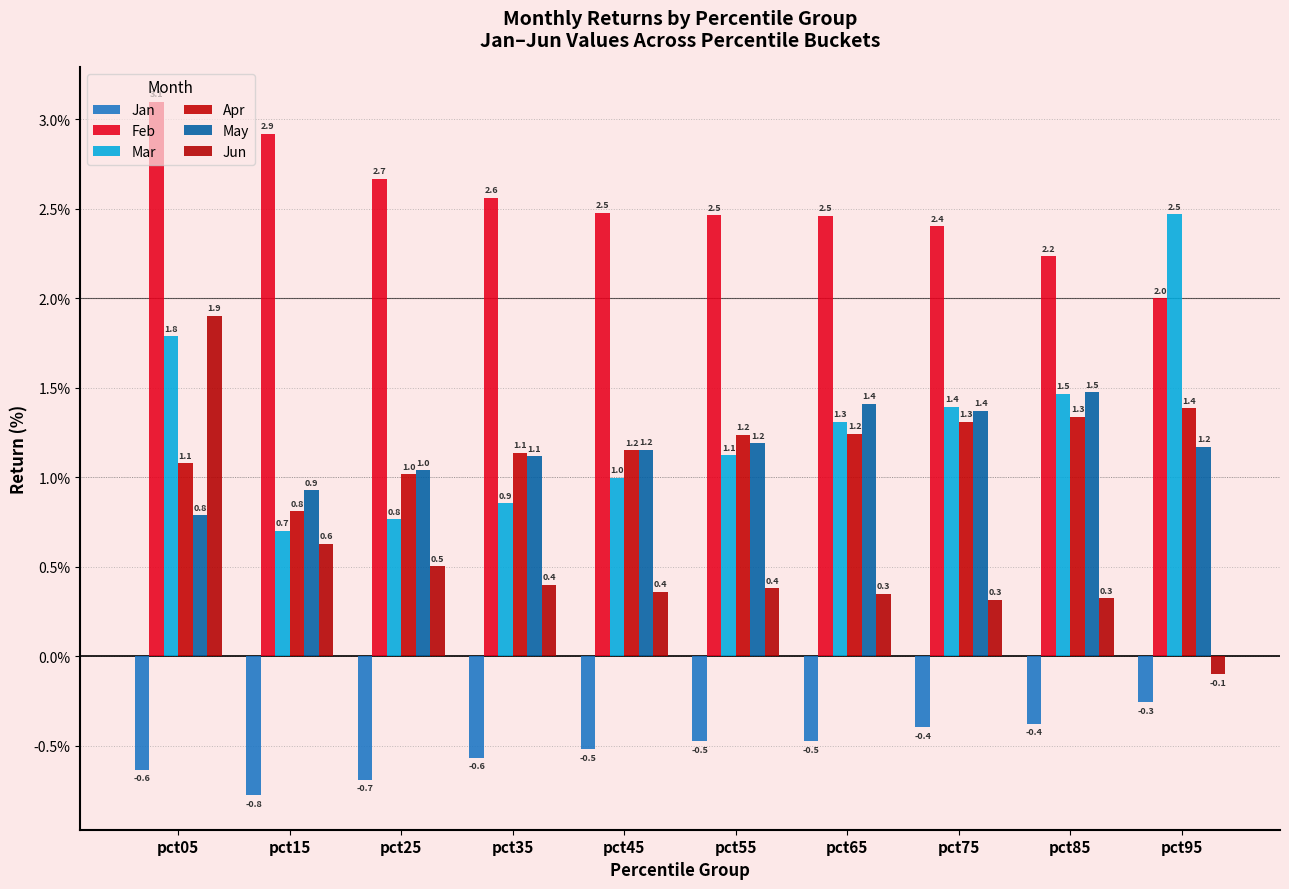

What is the sum of all Jun values?

5.1